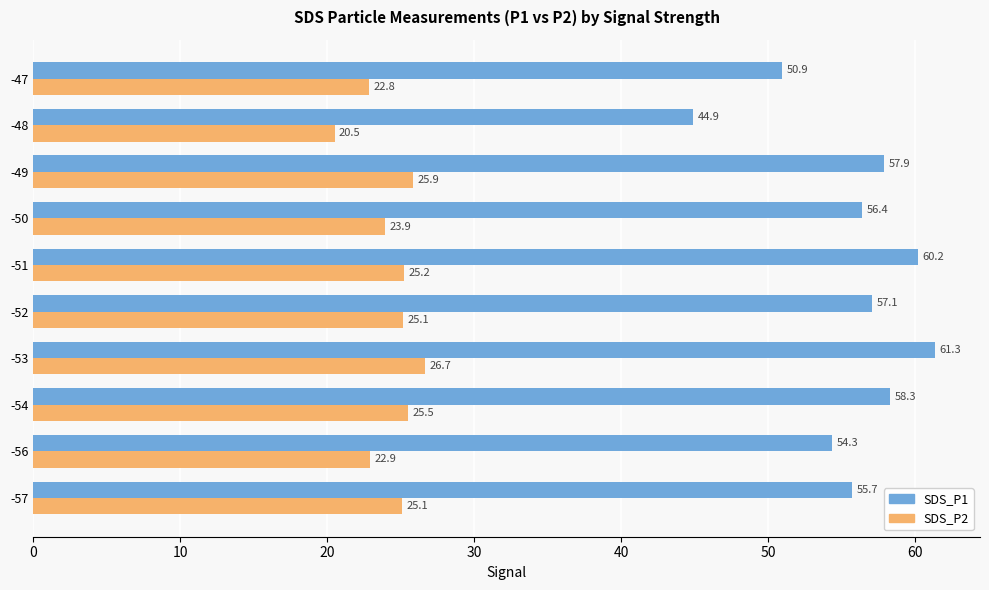

Which series has the largest total across all categories?

SDS_P1